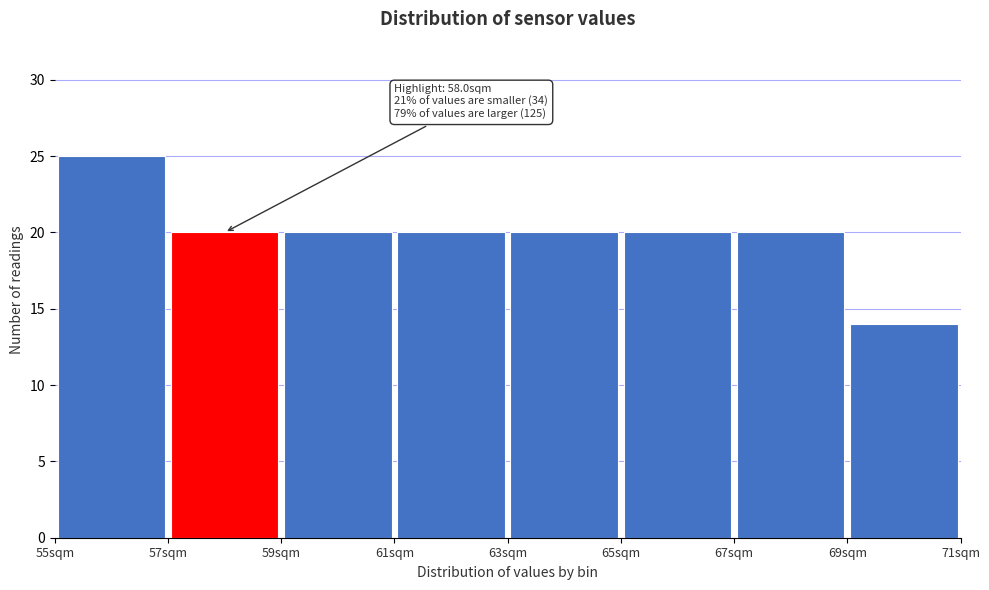

Which range on the x-axis has the tallest bar?

55 to 57